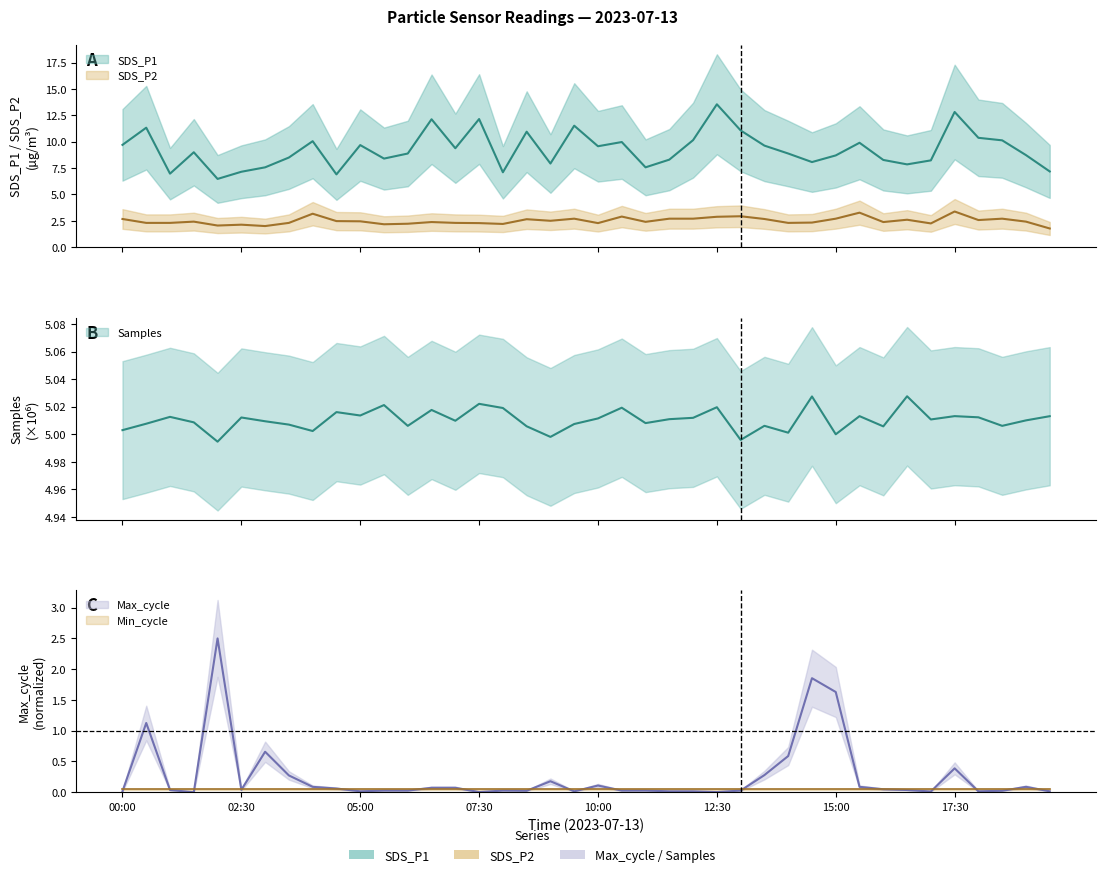

Count the number of categories in the chart.

40